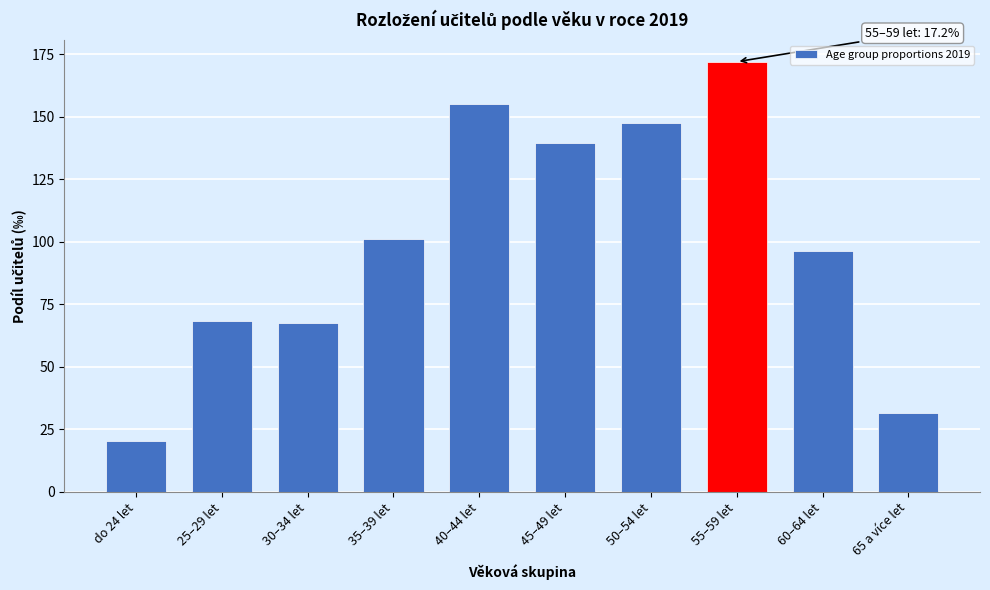

Reading right to left, extract all data points from this chart.

65 a více let=31.7	60–64 let=96.5	55–59 let=172.1	50–54 let=147.5	45–49 let=139.5	40–44 let=155.0	35–39 let=101.1	30–34 let=67.7	25–29 let=68.4	do 24 let=20.5